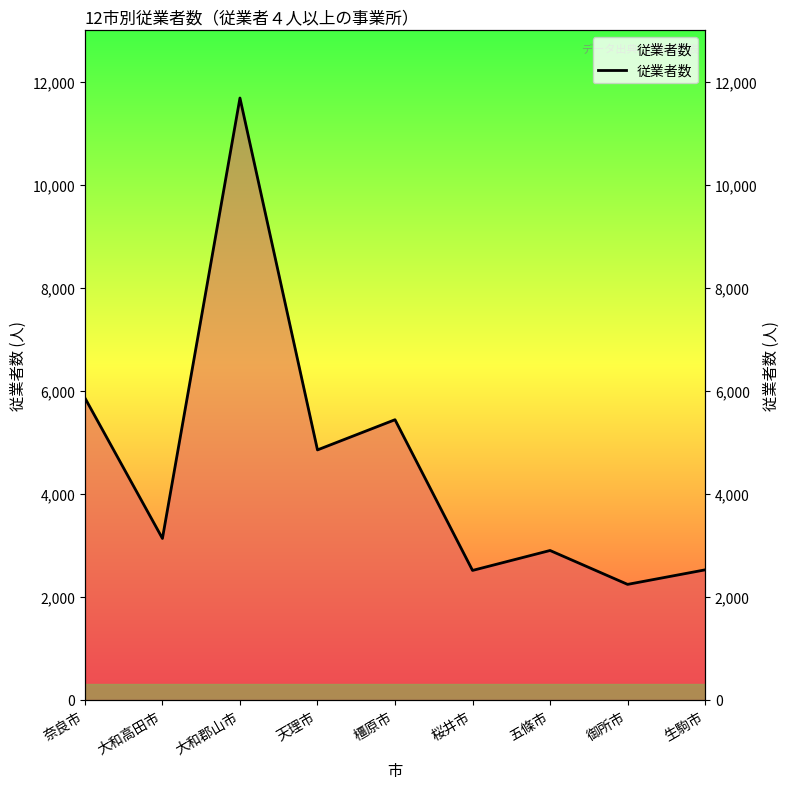

What is the change in value from 大和高田市 to 桜井市?

-621